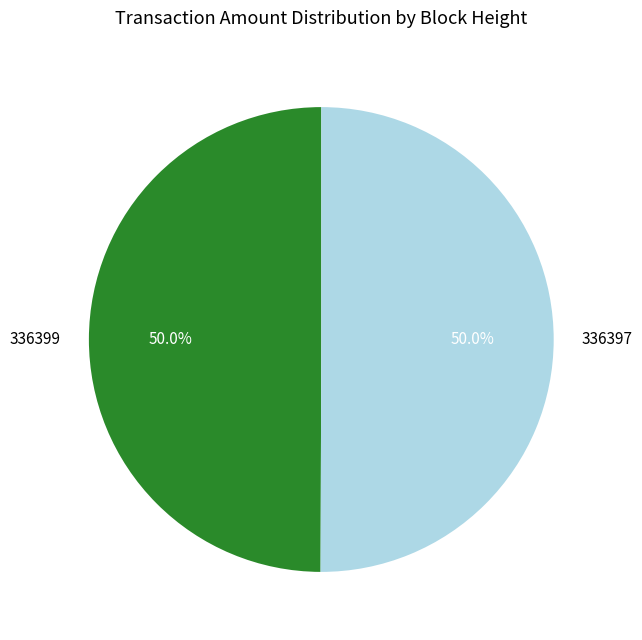

Approximately how many times larger is the value at 336399 compared to 336397?

1.0